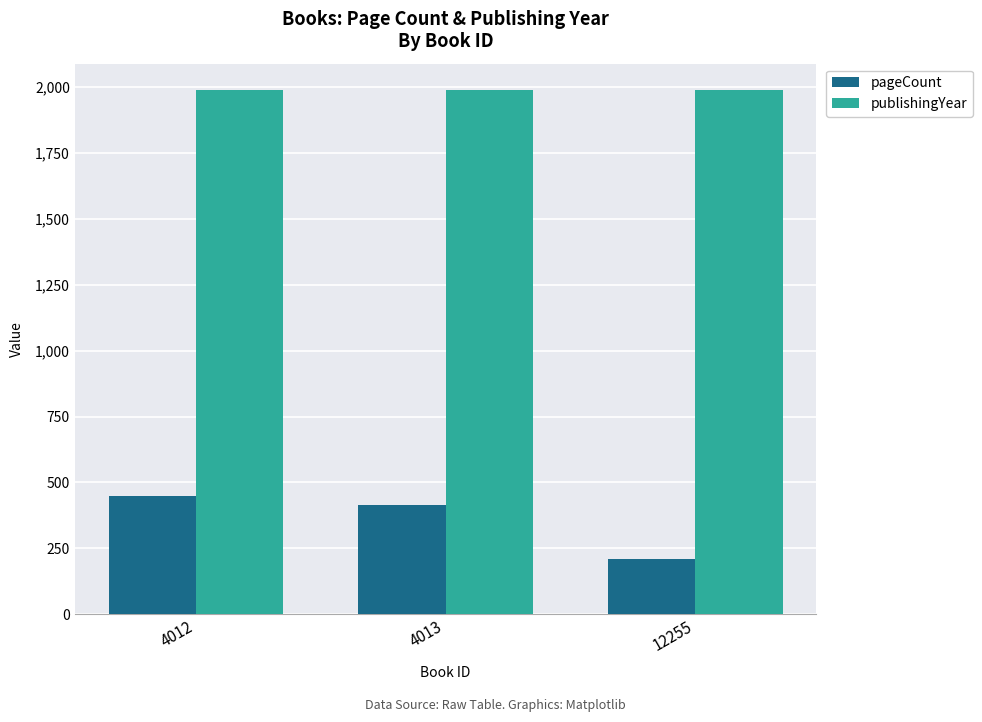

Rank the categories by pageCount value from highest to lowest.

4012, 4013, 12255